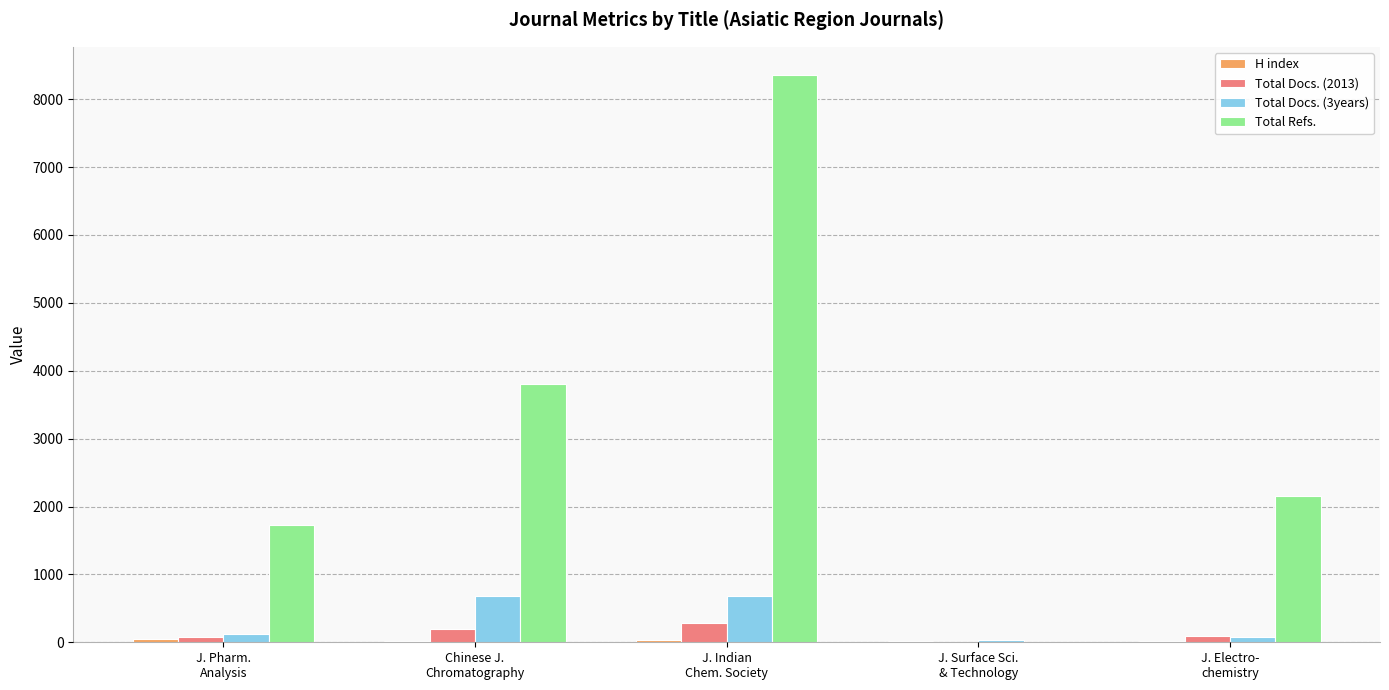

Which series has the largest total across all categories?

Total Refs.